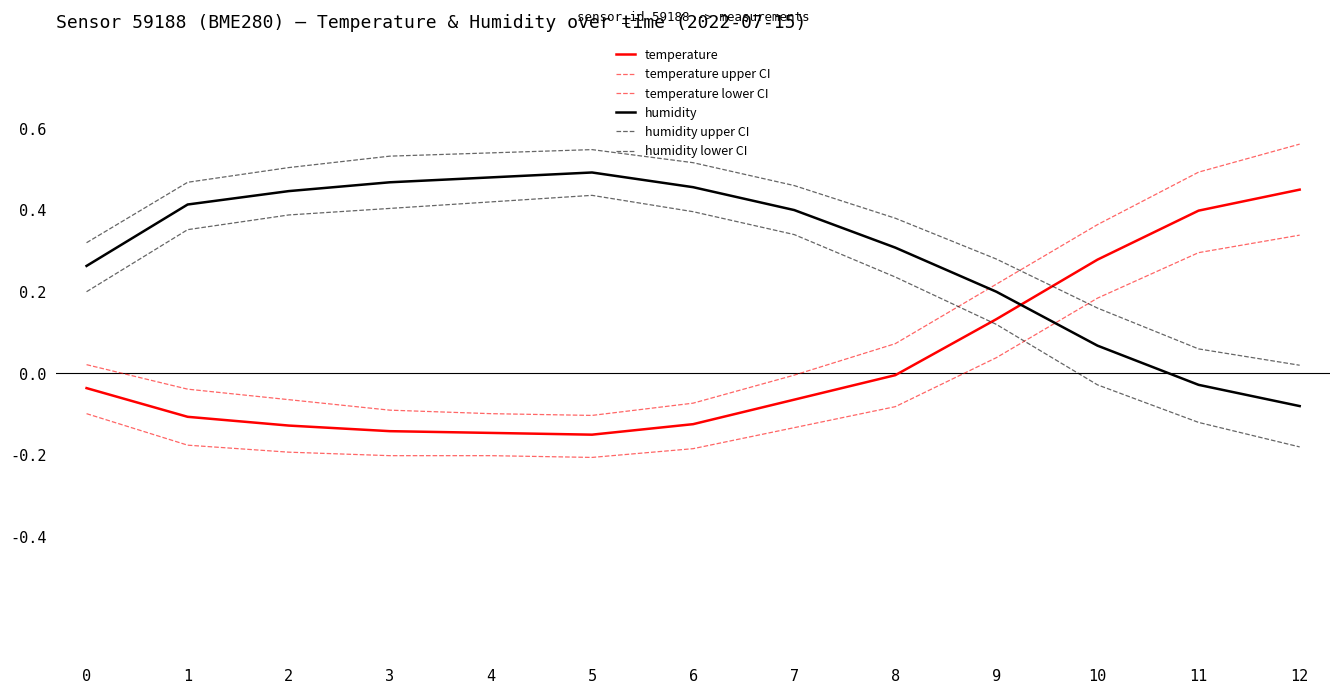

Does the chart display data point markers on the line(s)?

No